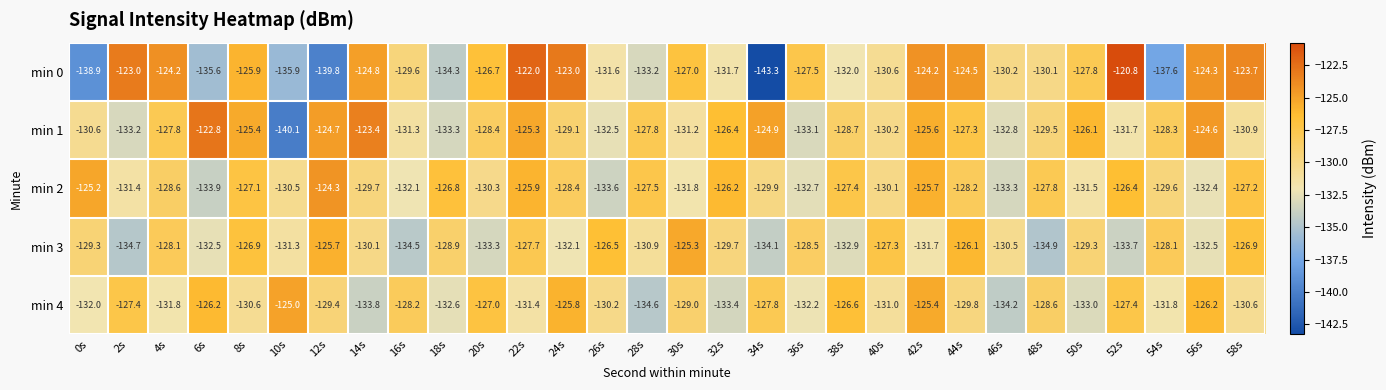

What is the total value across all series at 20s?

-645.7